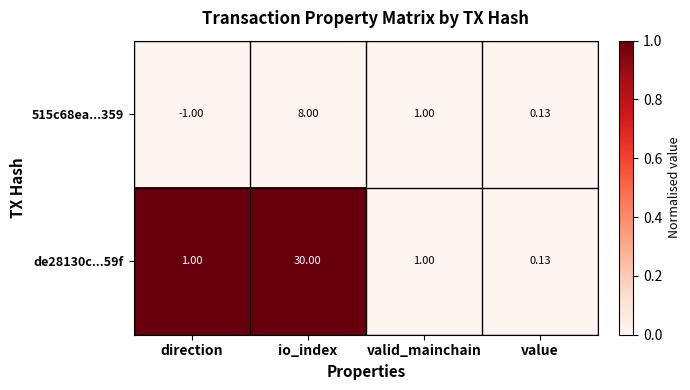

At which category does the chart reach its peak across all series?

io_index